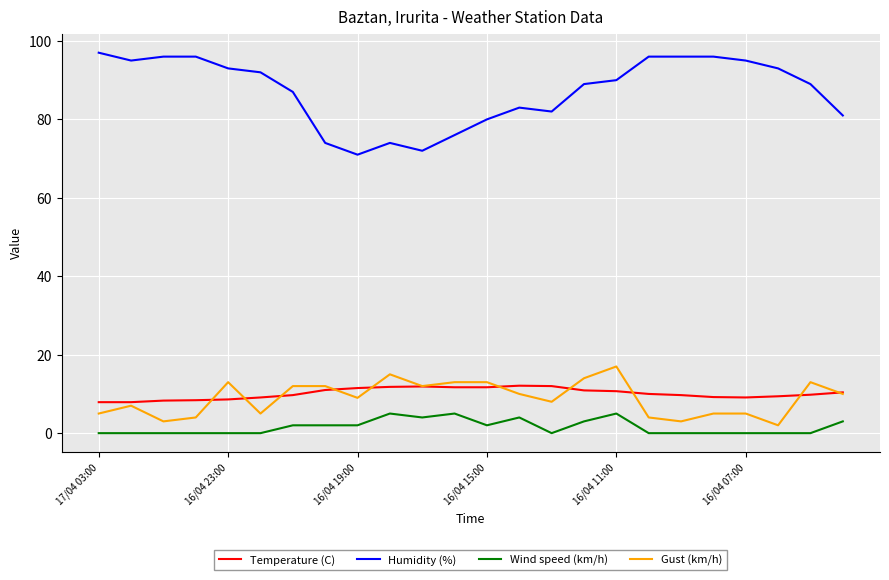

Which series has the largest total across all categories?

Humidity (%)